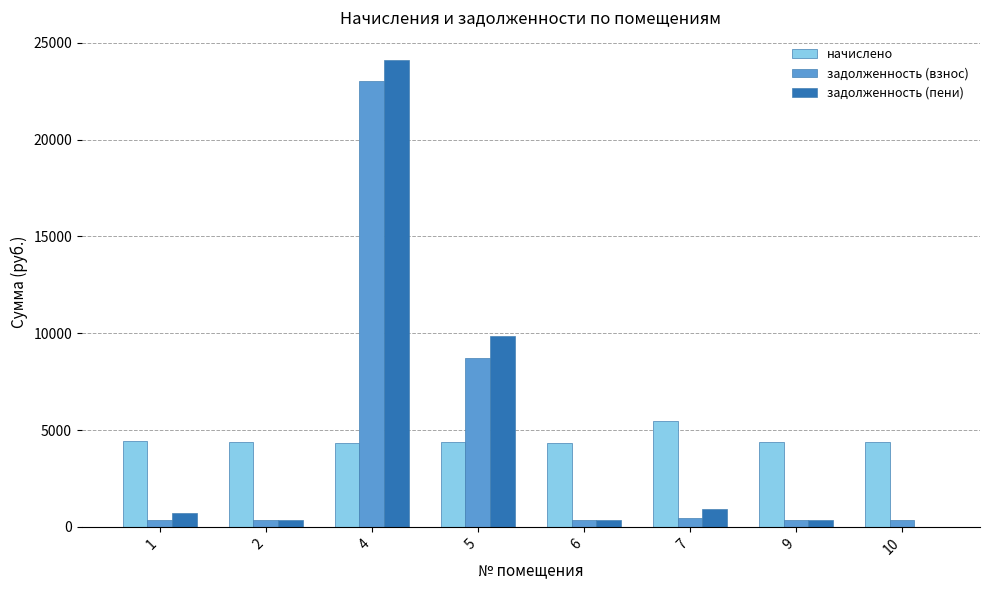

What is the difference between the задолженность (взнос) values at 1 and 6?

7.3